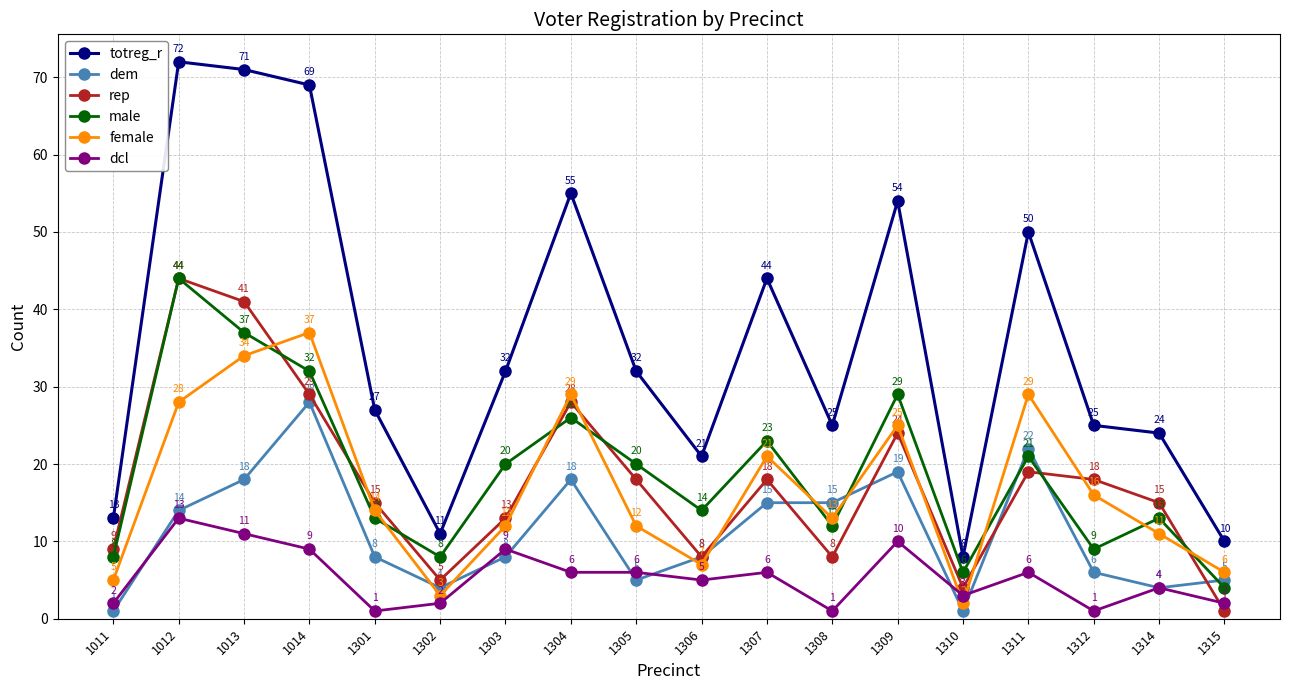

Reading left to right, list all the values displayed in this chart.

totreg_r: 13	72	71	69	27	11	32	55	32	21	44	25	54	8	50	25	24	10
dem: 1	14	18	28	8	4	8	18	5	8	15	15	19	1	22	6	4	5
rep: 9	44	41	29	15	5	13	28	18	8	18	8	24	4	19	18	15	1
male: 8	44	37	32	13	8	20	26	20	14	23	12	29	6	21	9	13	4
female: 5	28	34	37	14	3	12	29	12	7	21	13	25	2	29	16	11	6
dcl: 2	13	11	9	1	2	9	6	6	5	6	1	10	3	6	1	4	2